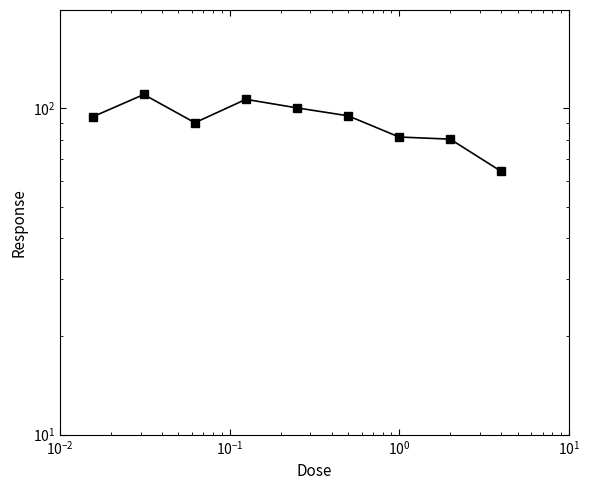

What is the smallest value displayed?

64.0